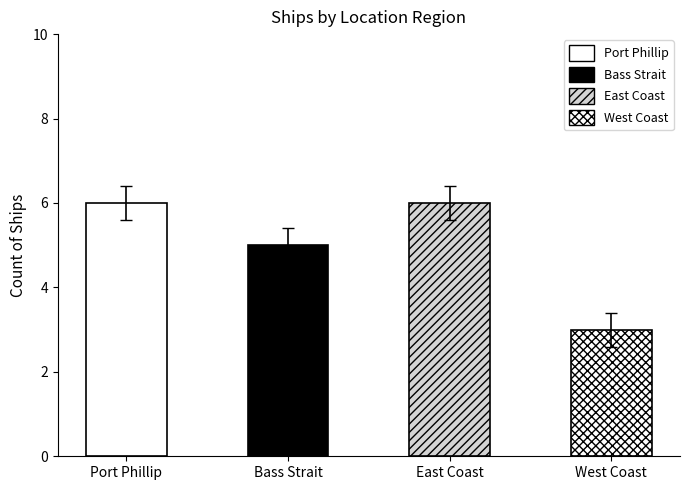

What is the difference between the values at East Coast and Bass Strait?

1